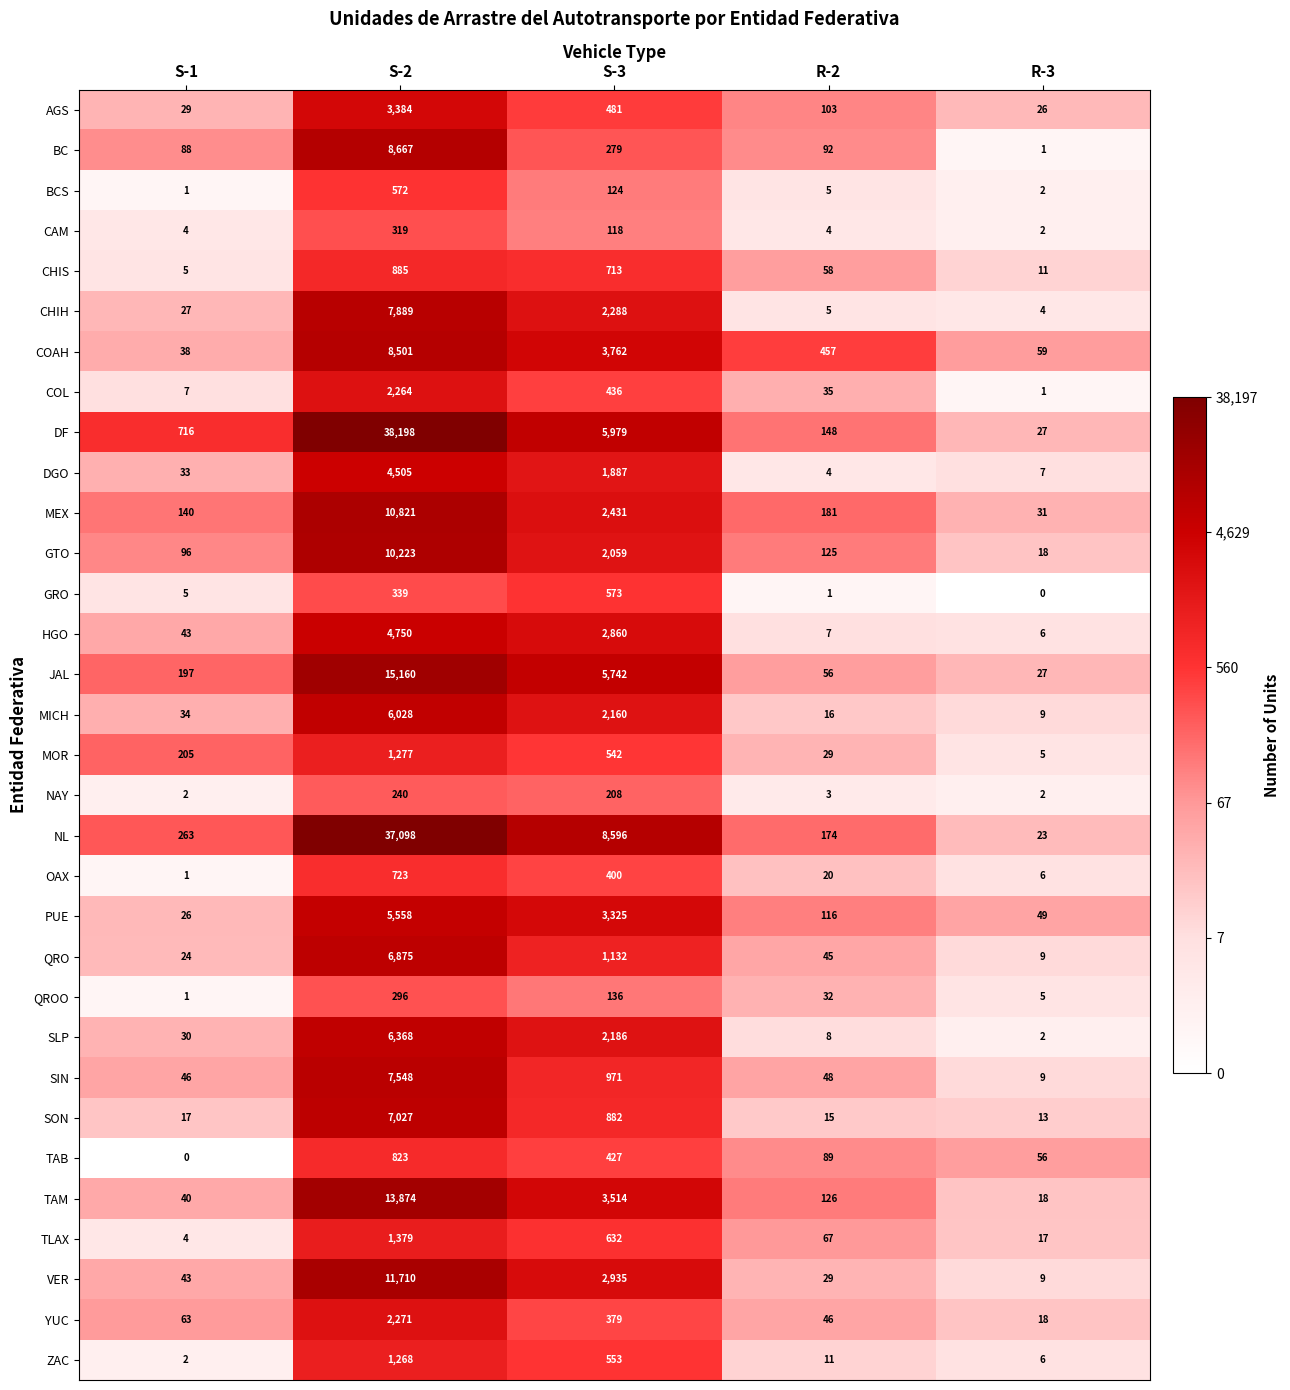

What is the sum of all MEX values?

13604